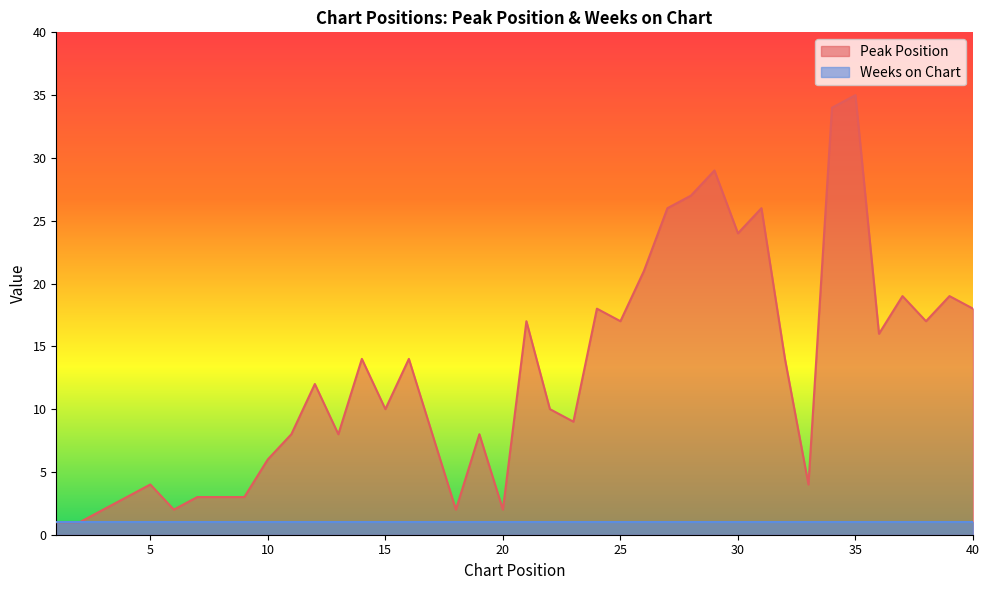

True or false: the data shows 28 at 24.

False